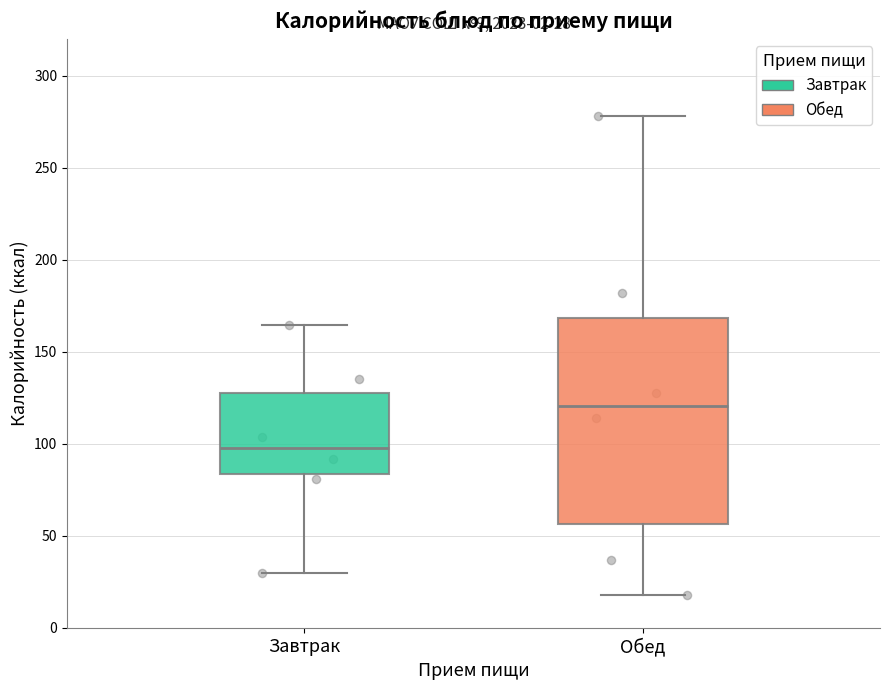

Comparing the boxes themselves (not the whiskers), which one is the tallest?

Обед